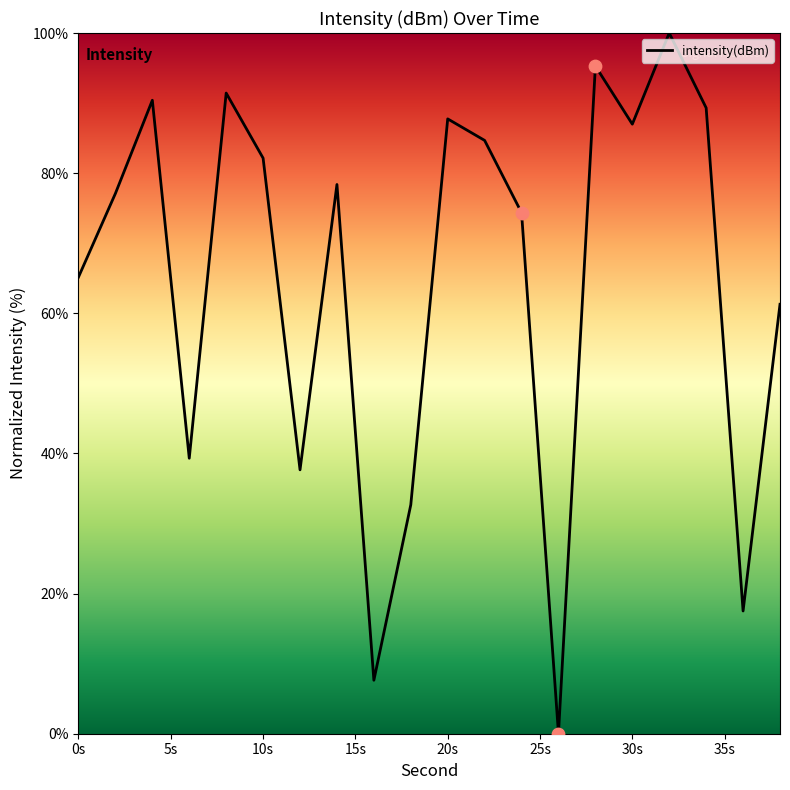

What is the difference between the maximum and minimum values?

100.0